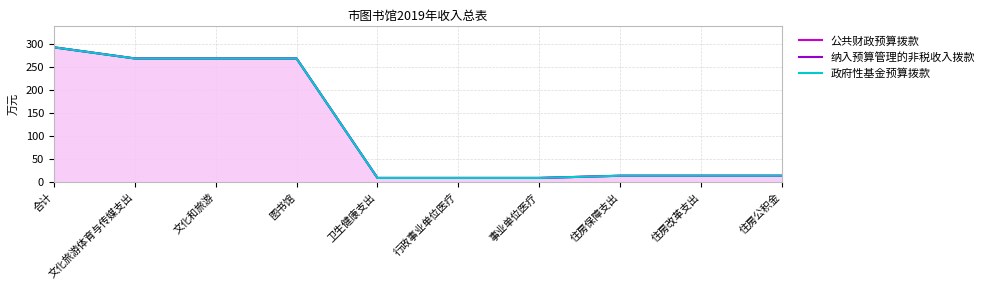

True or false: 政府性基金预算拨款 and 公共财政预算拨款 intersect in this chart.

False